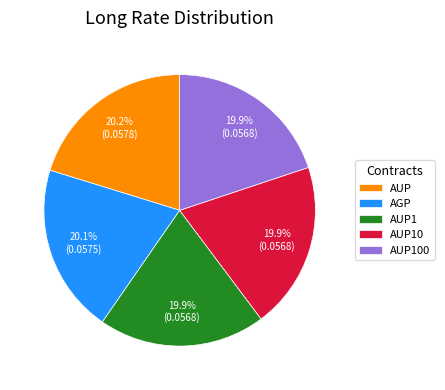

What portion of the pie excludes AUP1?

80.1%